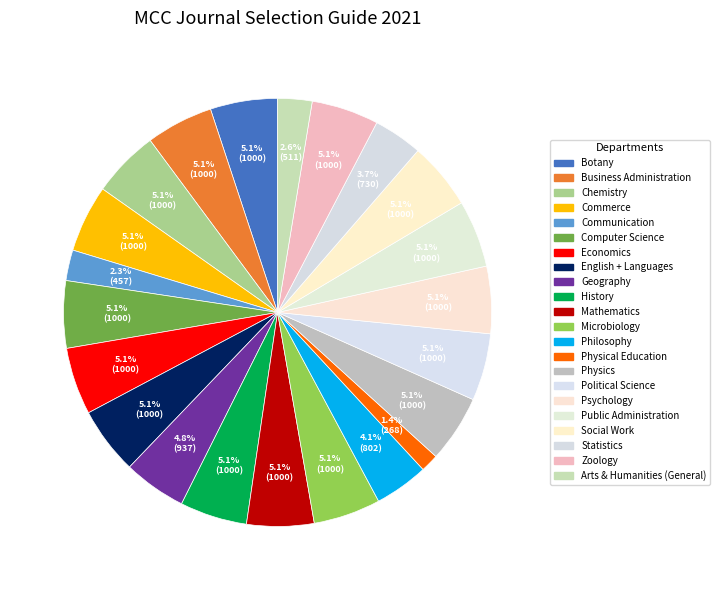

To the nearest percent, what is the difference between the largest and smallest slice percentages?

4%